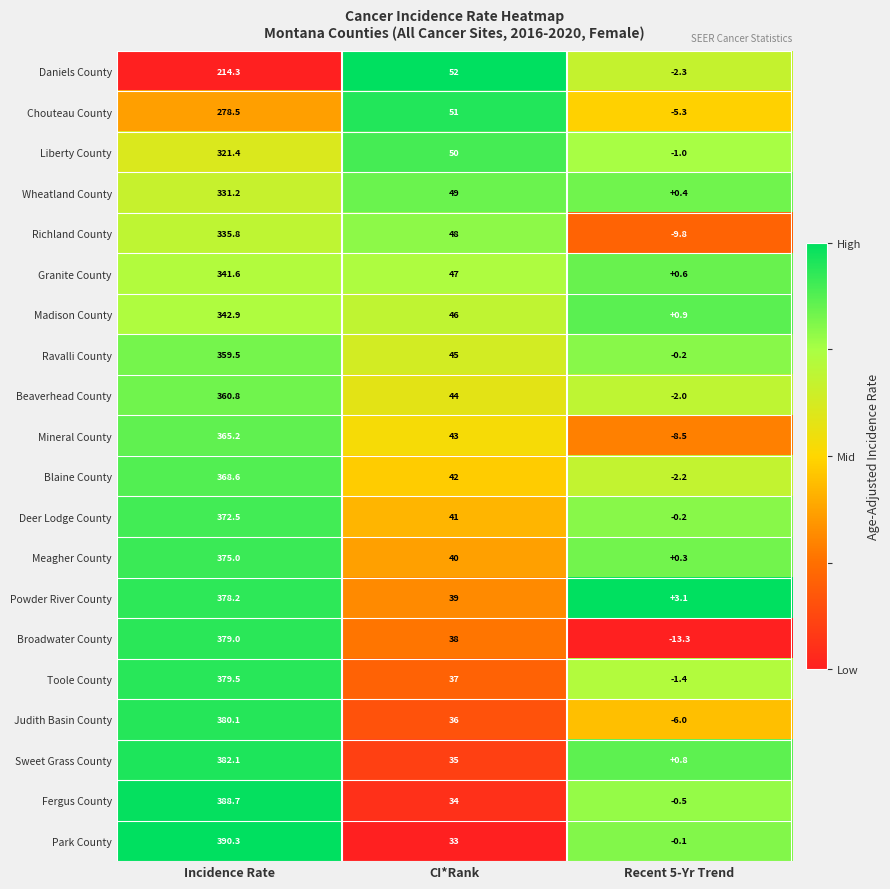

What is the spread (max minus min) of values at Recent 5-Yr Trend?

16.4